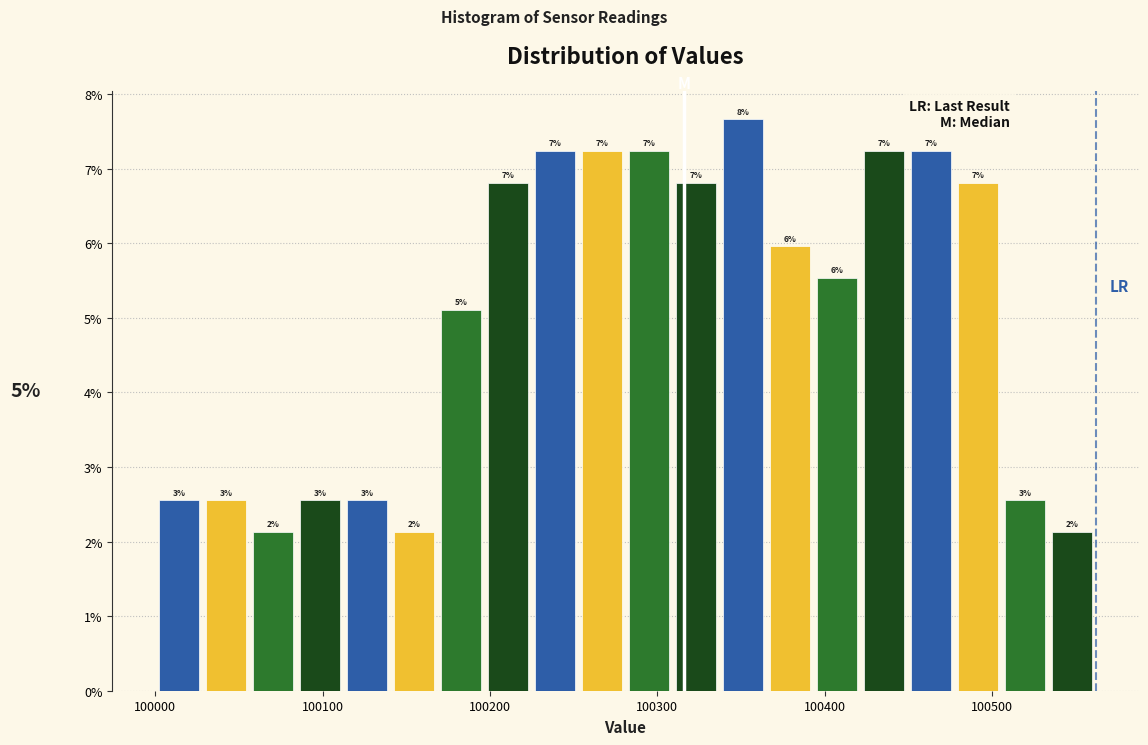

Around what value on the x-axis is the tallest bar? Give the approximate position of its centre, as read against the axis.

100350